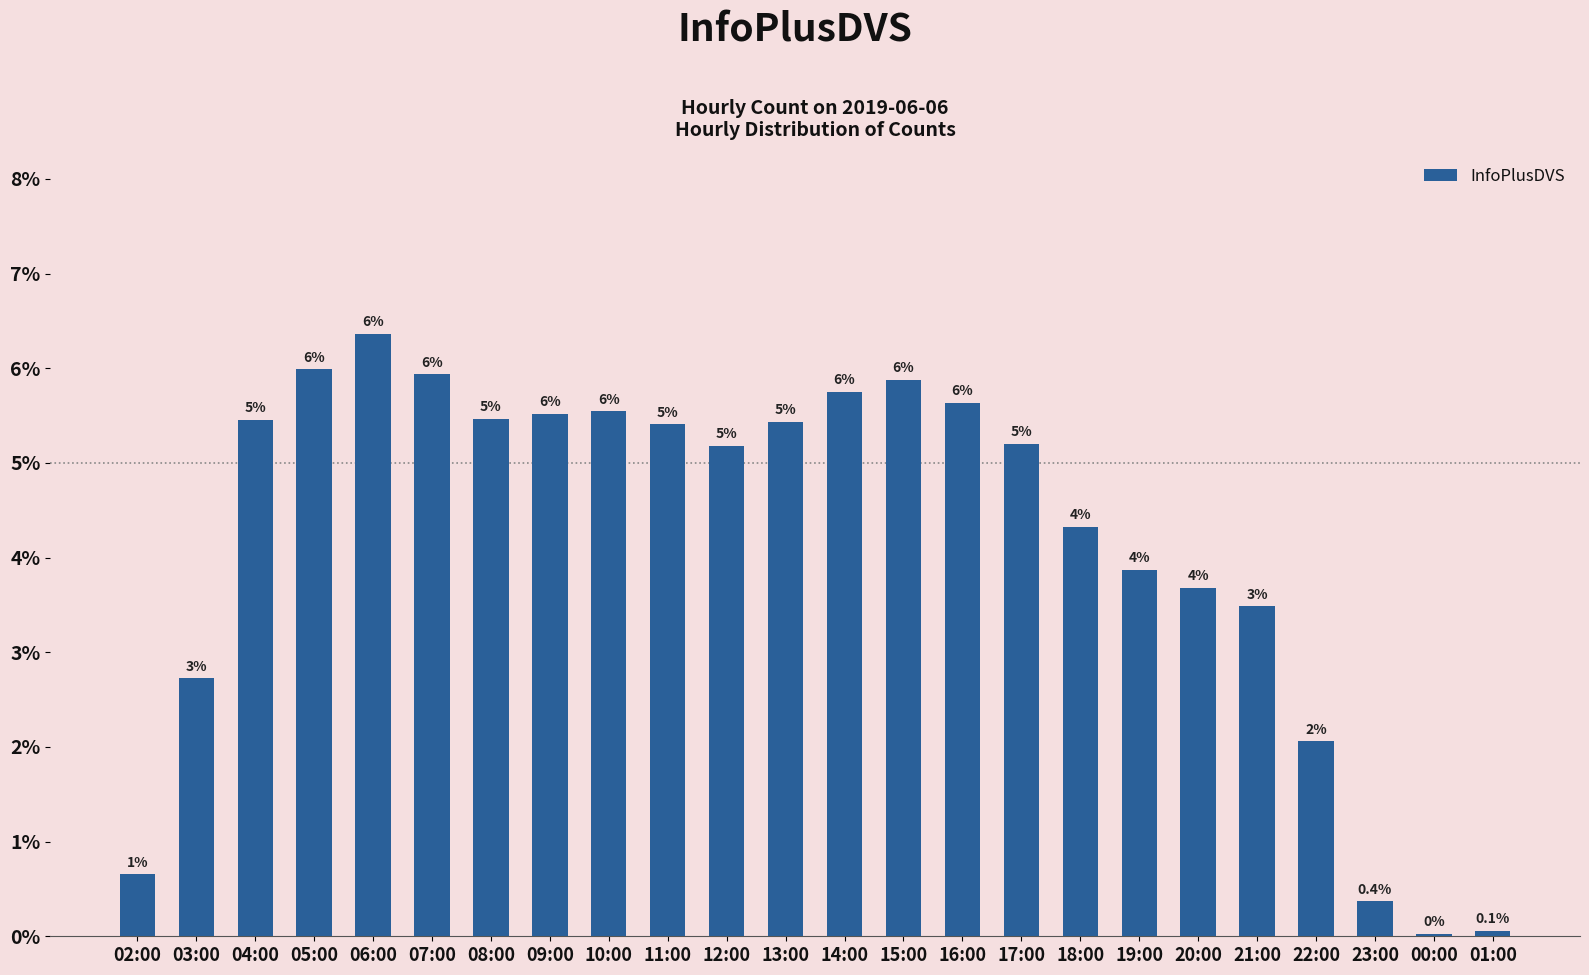

What is the label of the 13th bar from the left?

14:00